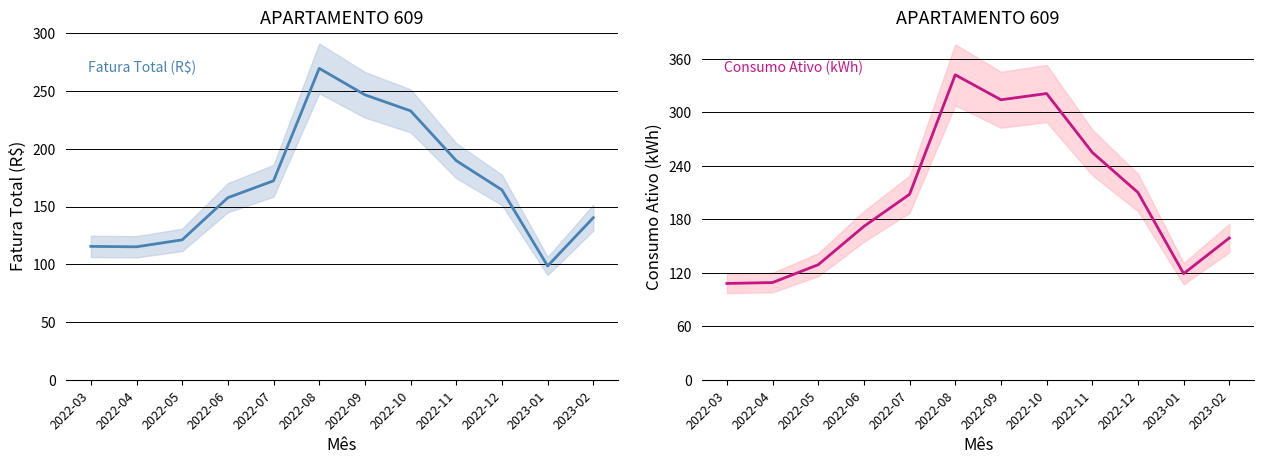

Which series ends up on top after the final intersection of Consumo Ativo (kWh) and Fatura Total (R$)?

Consumo Ativo (kWh)